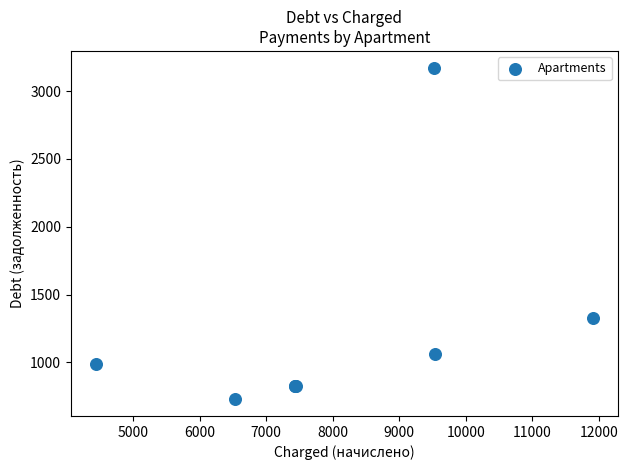

What Y value in the scatter plot is closest to 1950?

1323.6